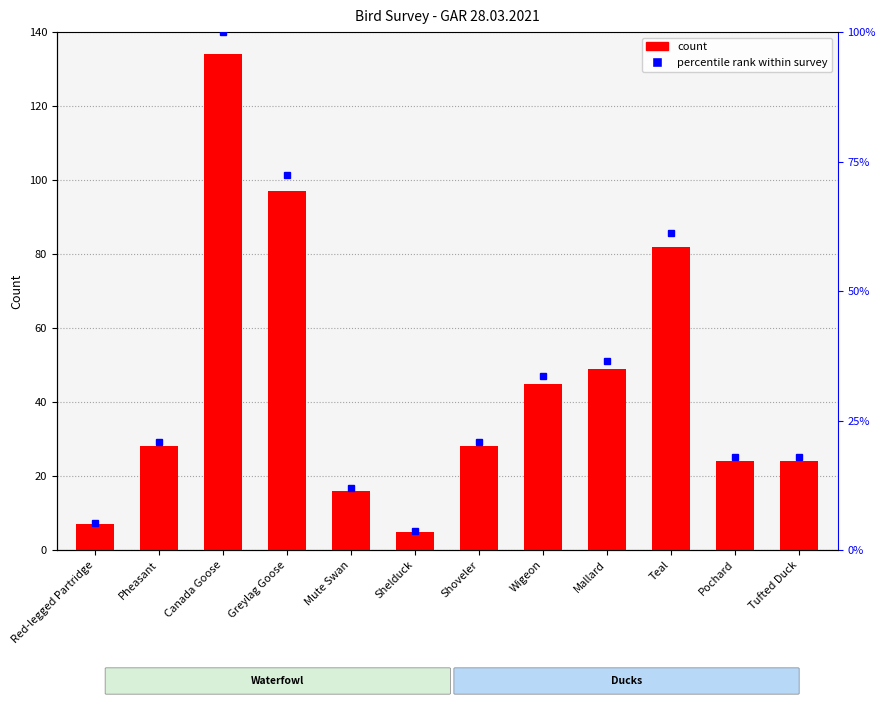

At which category is the sum across all series the highest?

Canada Goose